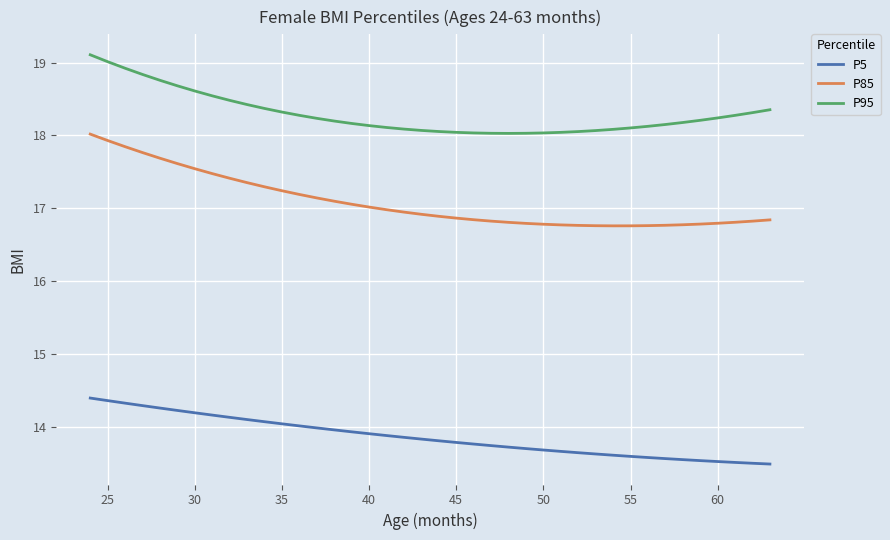

True or false: P5 and P85 cross at least once.

False